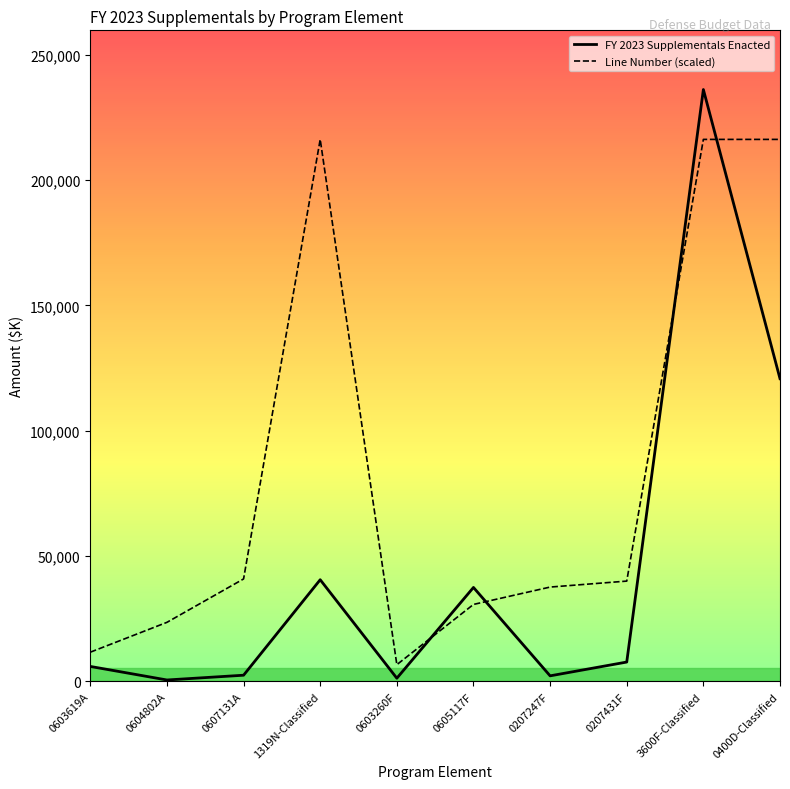

What are all the series names shown in the legend?

FY 2023 Supplementals Enacted, Line Number (scaled)